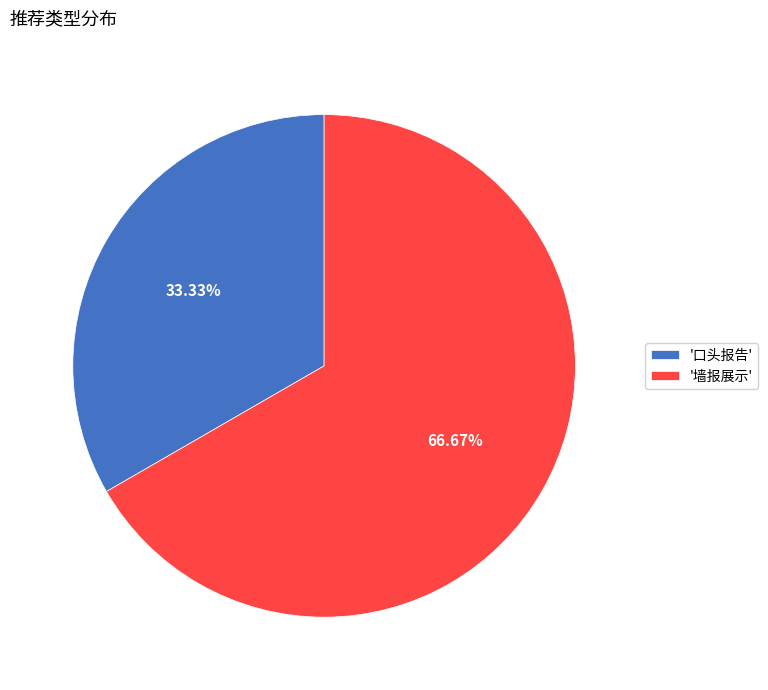

Combined, do '墙报展示' and '口头报告' account for over 50%?

Yes